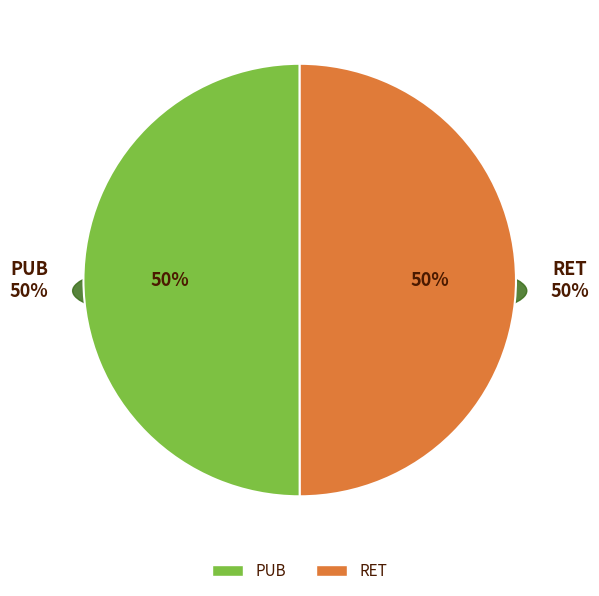

Which category has the smallest portion of the pie?

RET